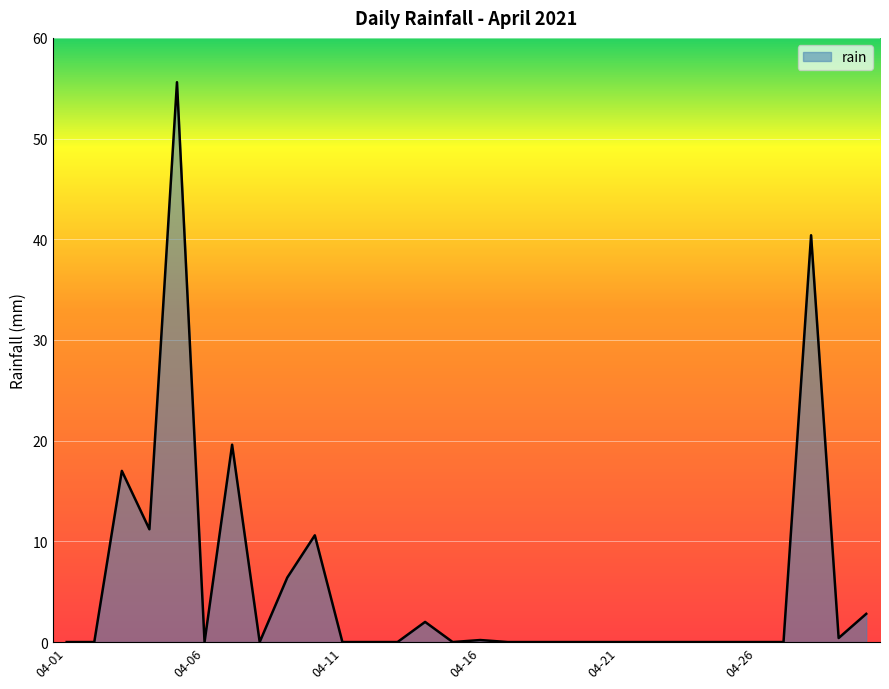

What is the greatest value displayed?

55.6